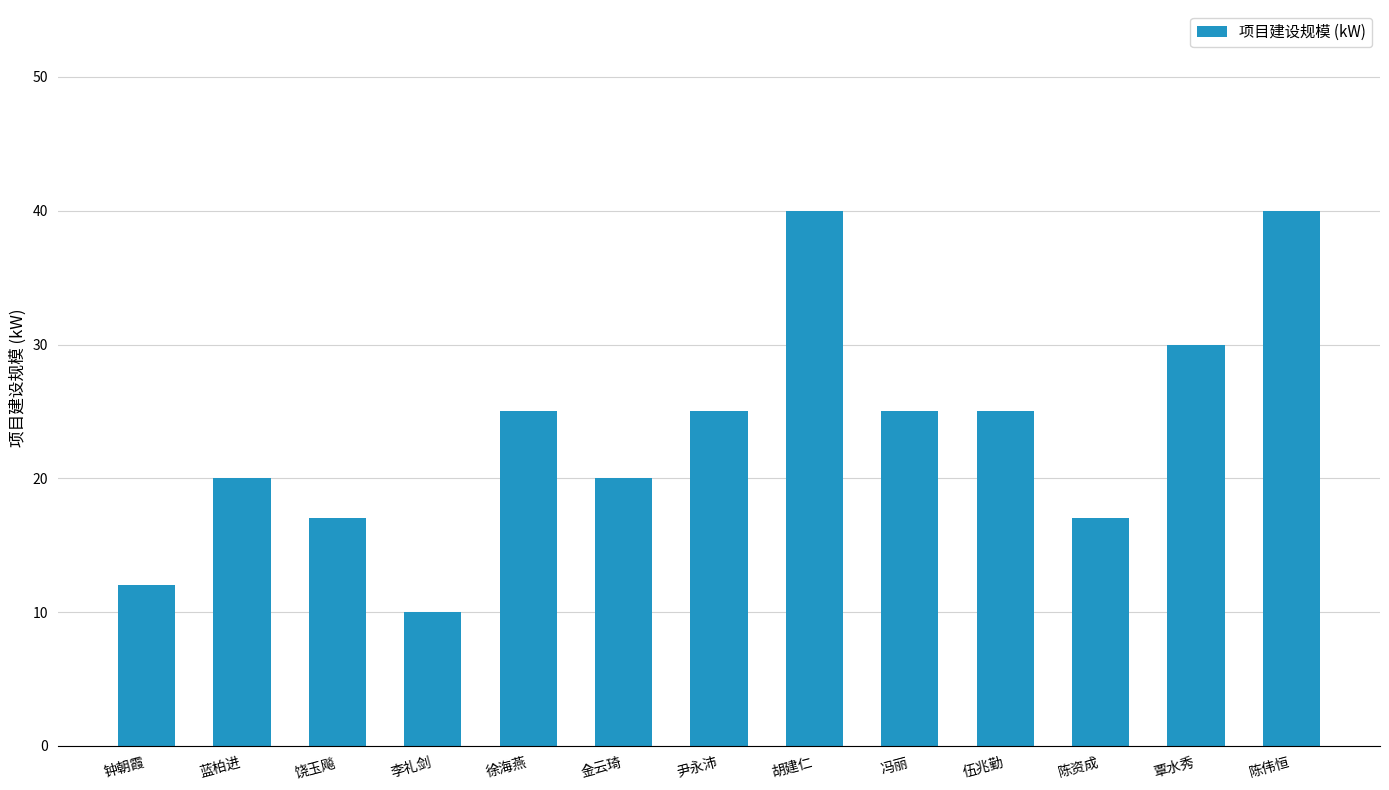

Which label corresponds to the smallest value in the chart?

李礼剑